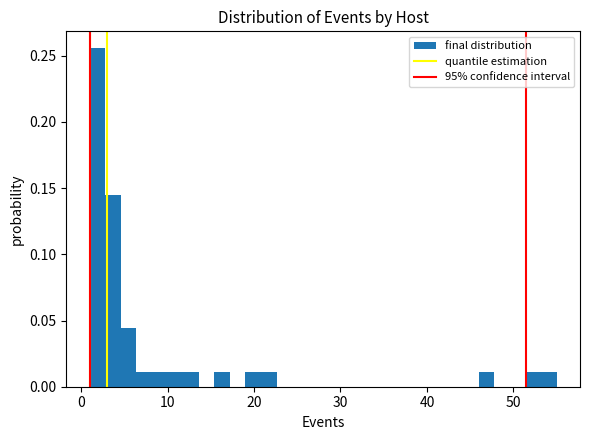

Around what value on the x-axis is the tallest bar? Give the approximate position of its centre, as read against the axis.

2